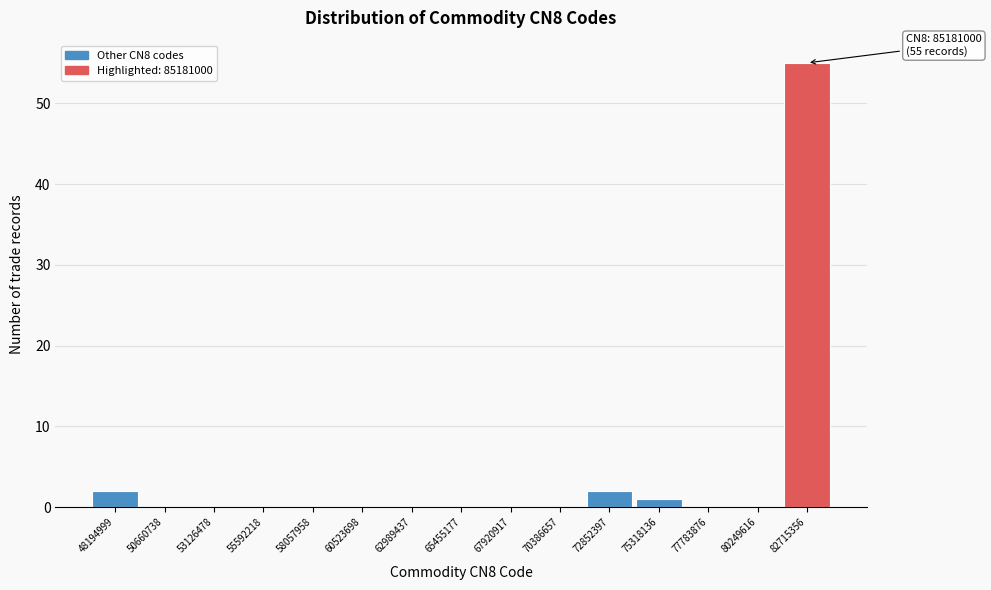

Reading left to right, transcribe all the data shown in this chart.

48194999=2	50660738=0	53126478=0	55592218=0	58057958=0	60523698=0	62989437=0	65455177=0	67920917=0	70386657=0	72852397=2	75318136=1	77783876=0	80249616=0	82715356=55